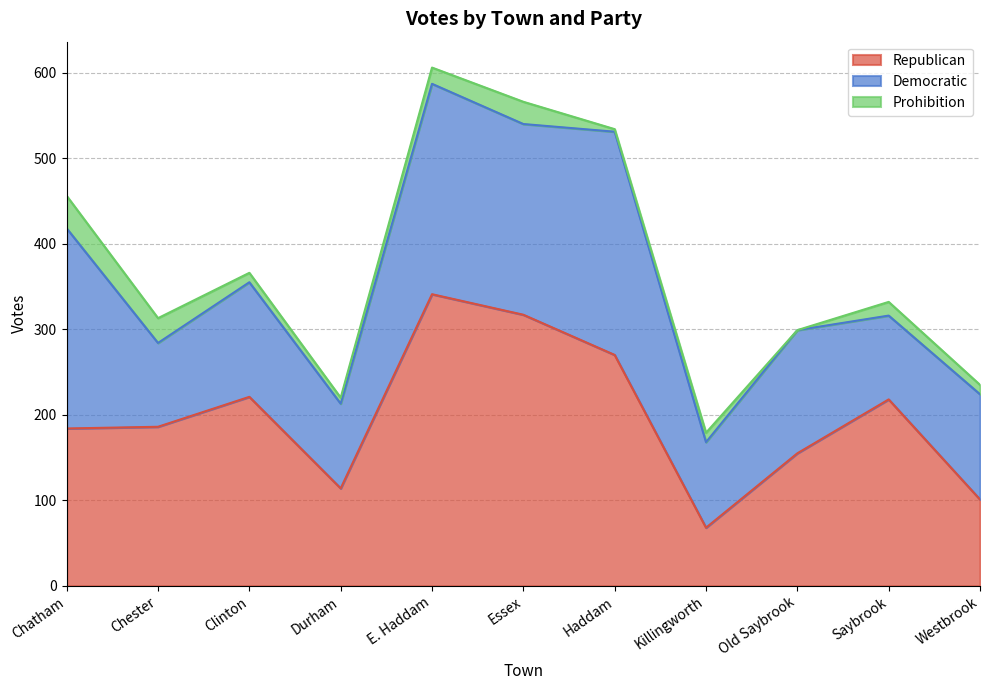

How many data points in Republican are less than 186?

5